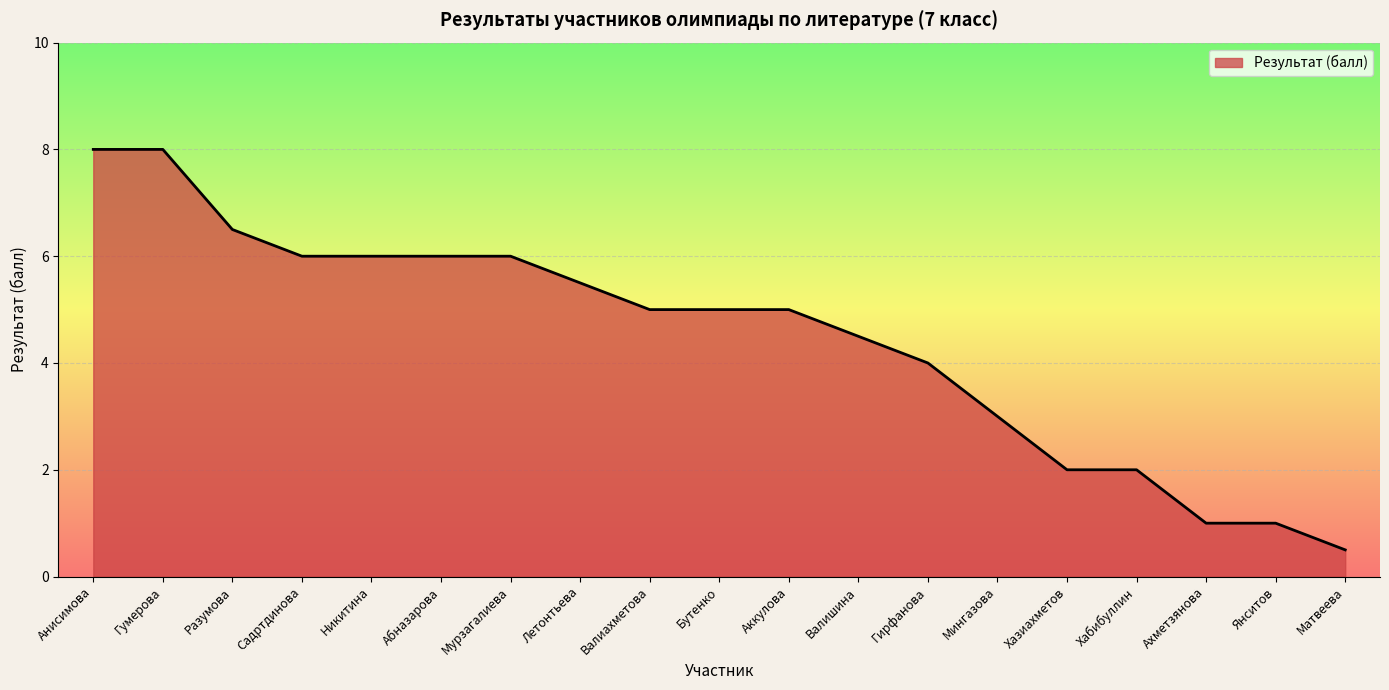

Count the number of categories in the chart.

19